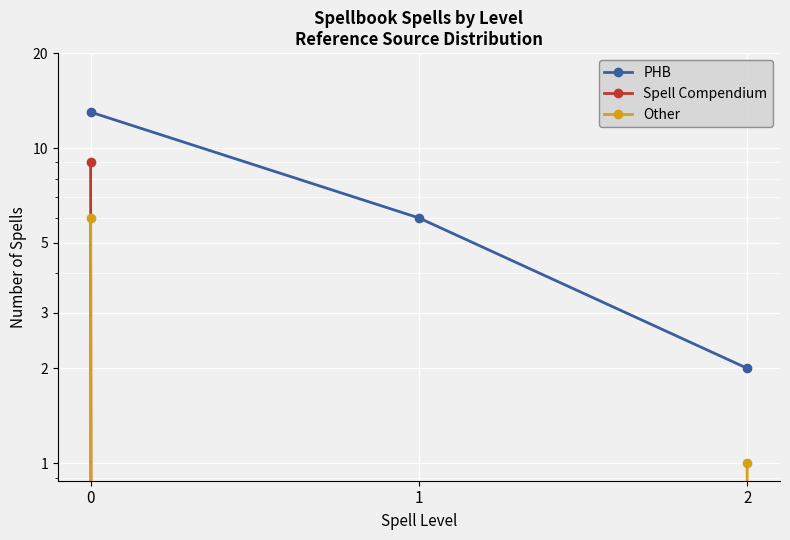

What is the difference between the maximum and minimum values in the Other series?

6